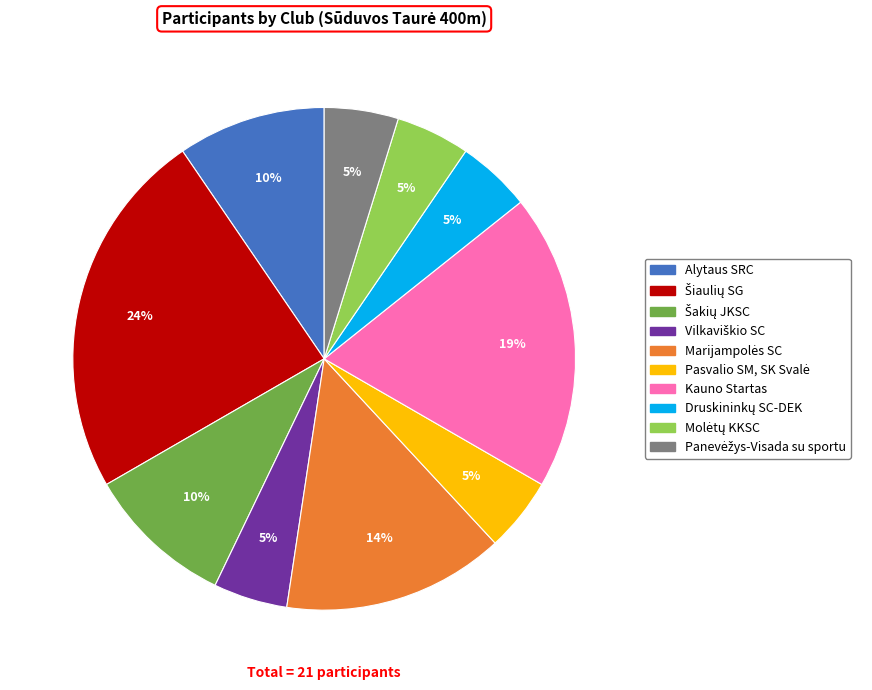

To the nearest percent, what portion does Kauno Startas represent?

19%